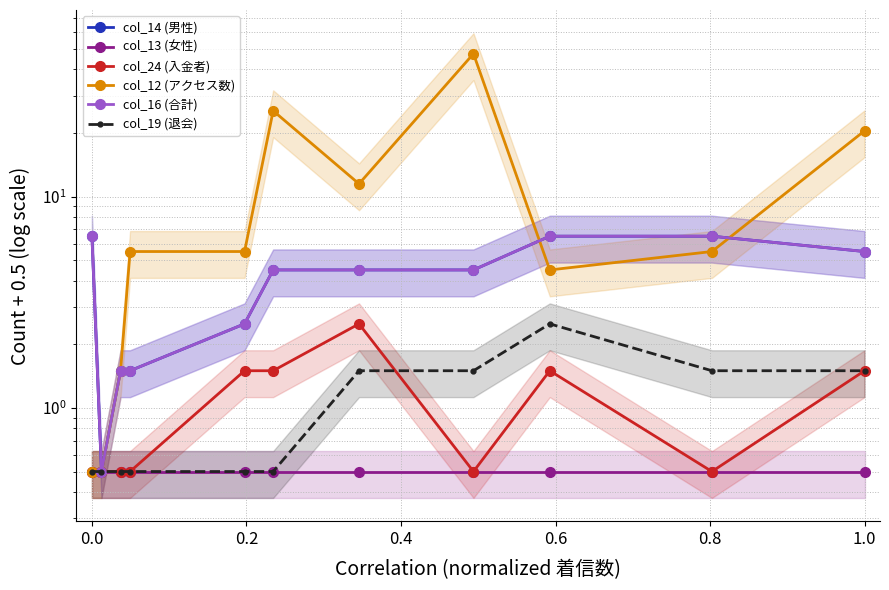

Which series has the largest total across all categories?

col_12 (アクセス数)